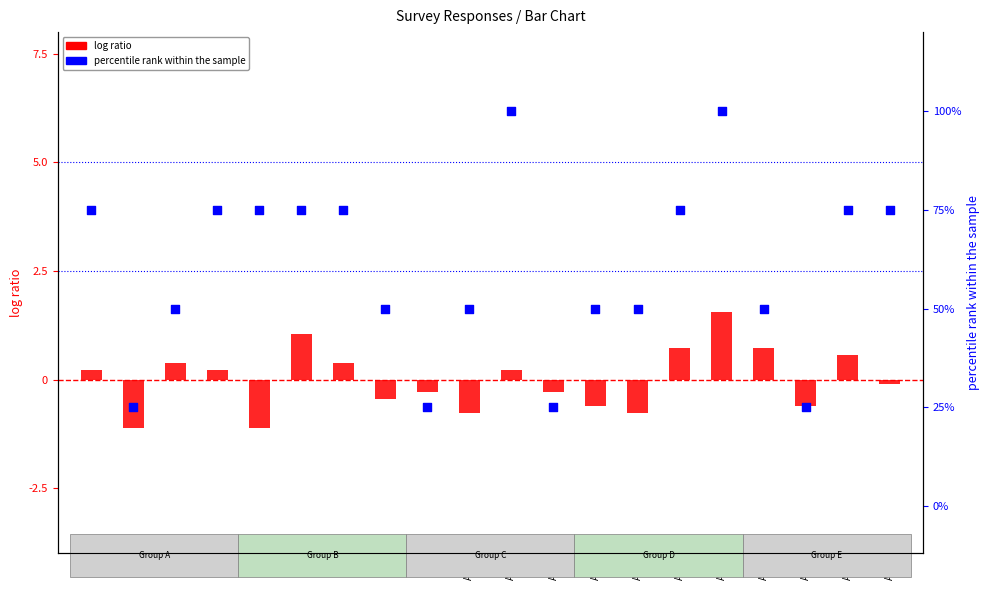

What are all the series names shown in the legend?

log ratio, percentile rank within the sample